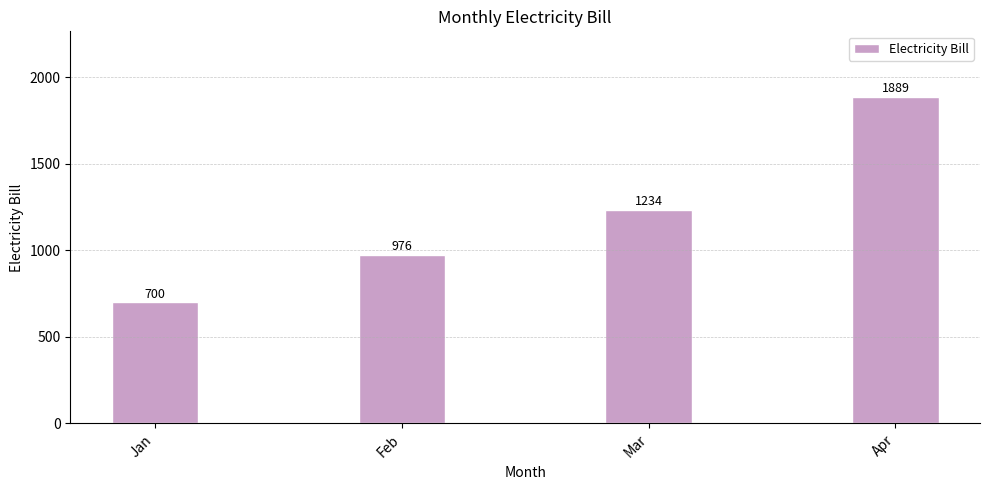

What is the value of the 4th bar from the left?

1889